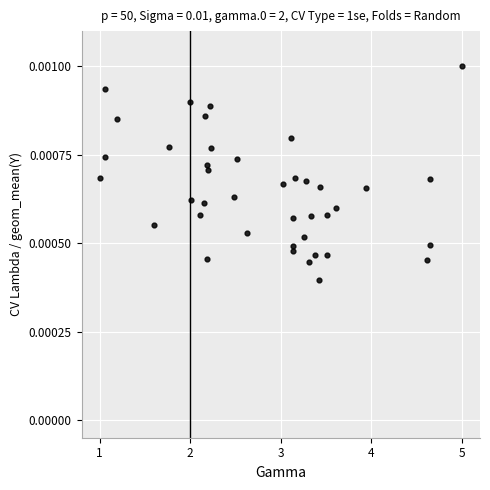

What is the range of X values (max minus min)?

4.0